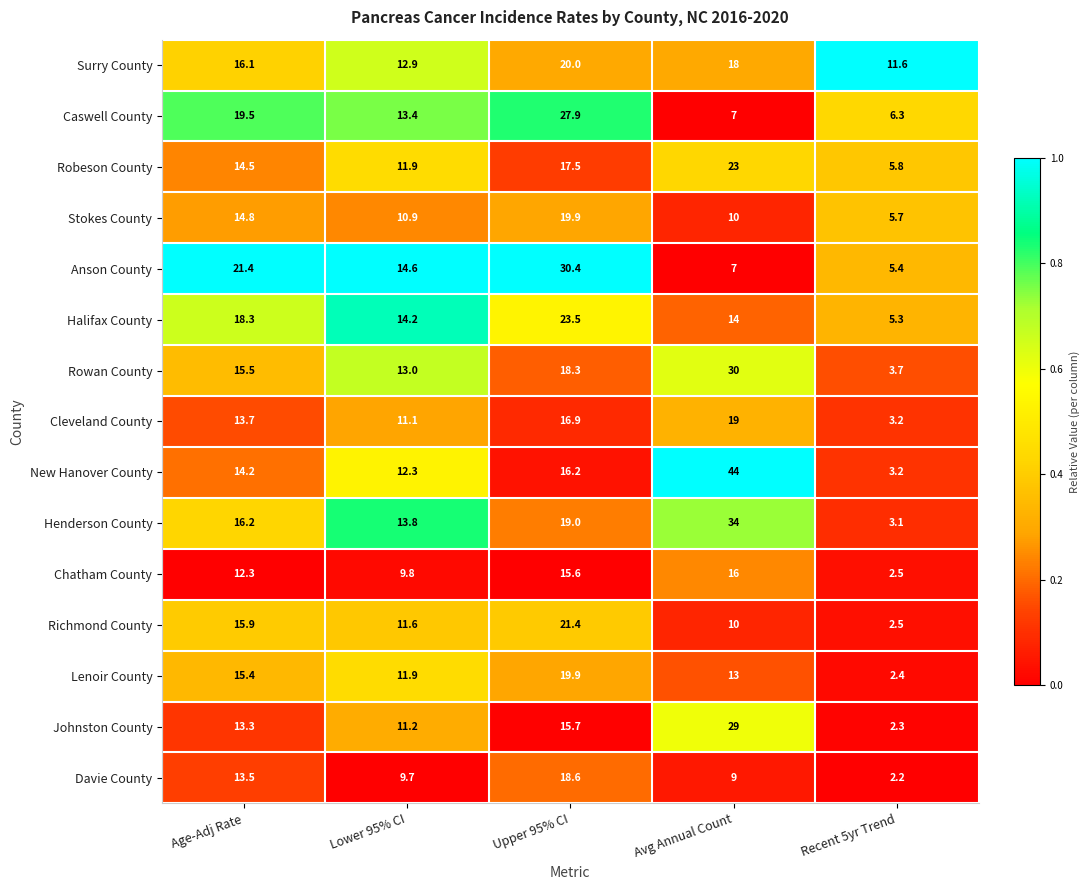

Which series changed the most between Age-Adj Rate and Recent 5yr Trend?

Anson County